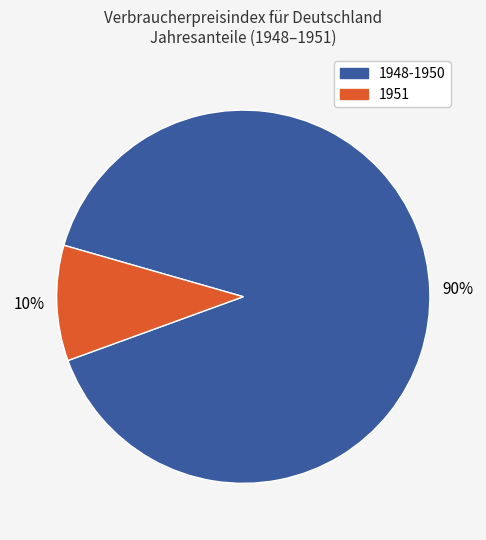

Does any single category account for the majority?

Yes